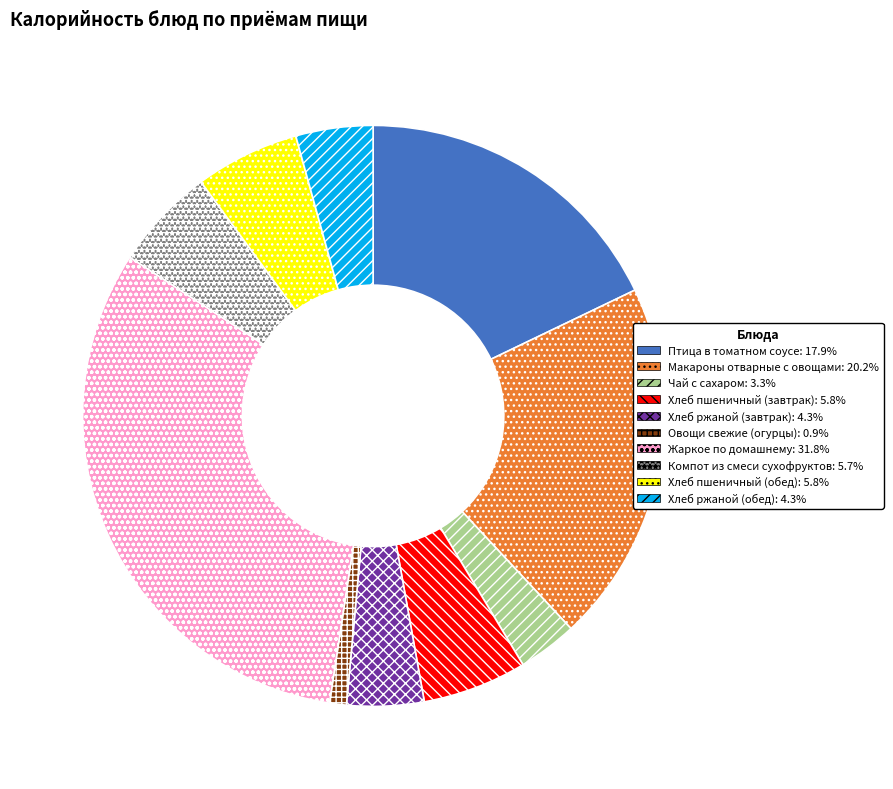

What is the ratio of the value at Жаркое по домашнему to the value at Овощи свежие (огурцы)?

34.1